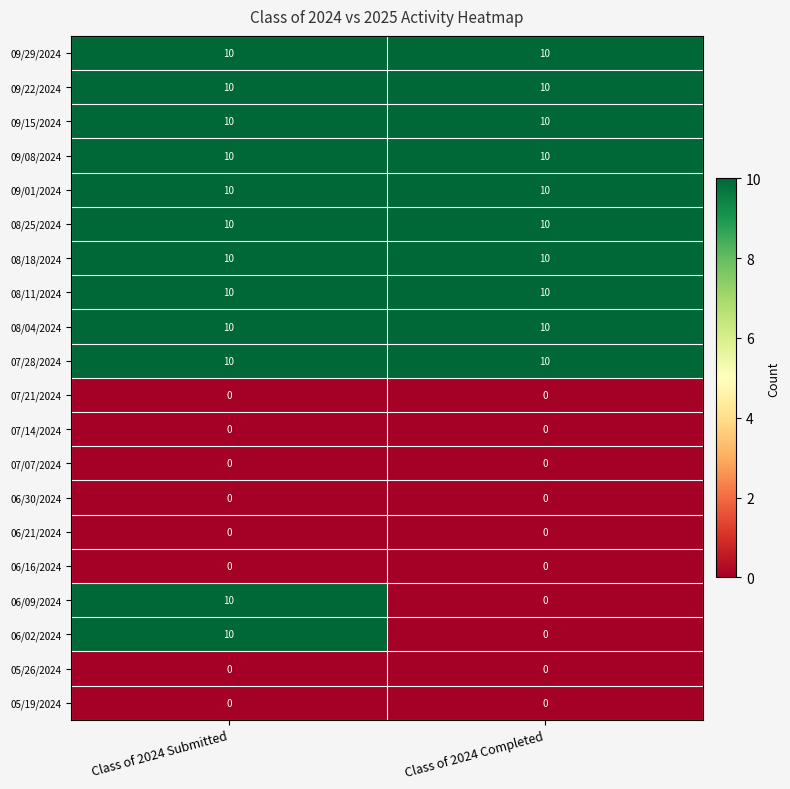

What is the spread (max minus min) of values at Class of 2024 Completed?

10